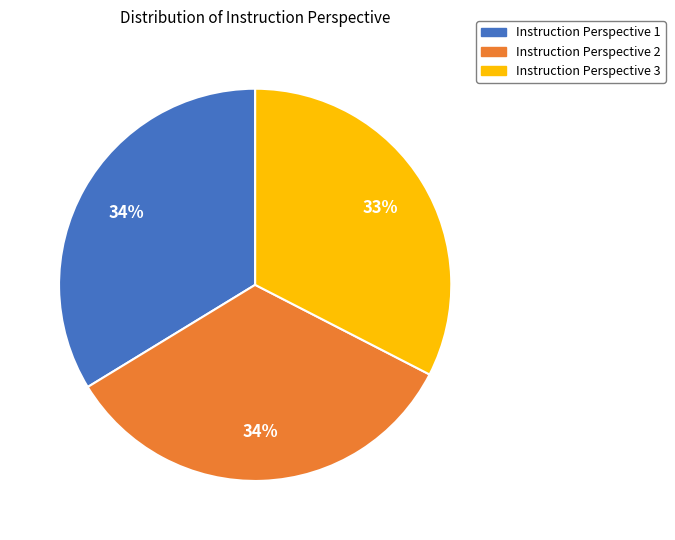

To the nearest percent, what is the average slice percentage?

33%